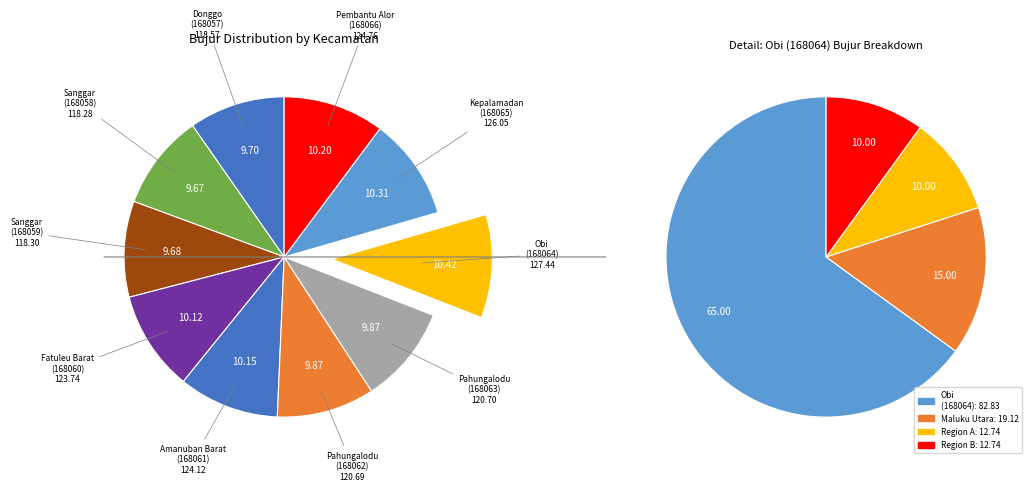

What is the largest slice in the pie chart?

Obi
(168064)